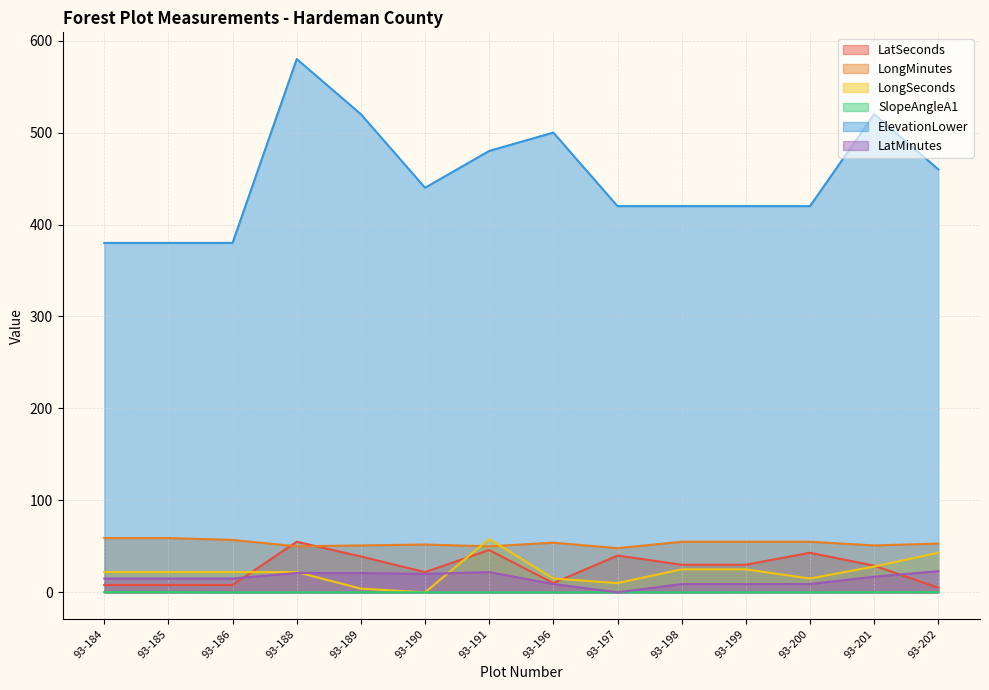

How many interior local peaks does the LongSeconds series have?

1